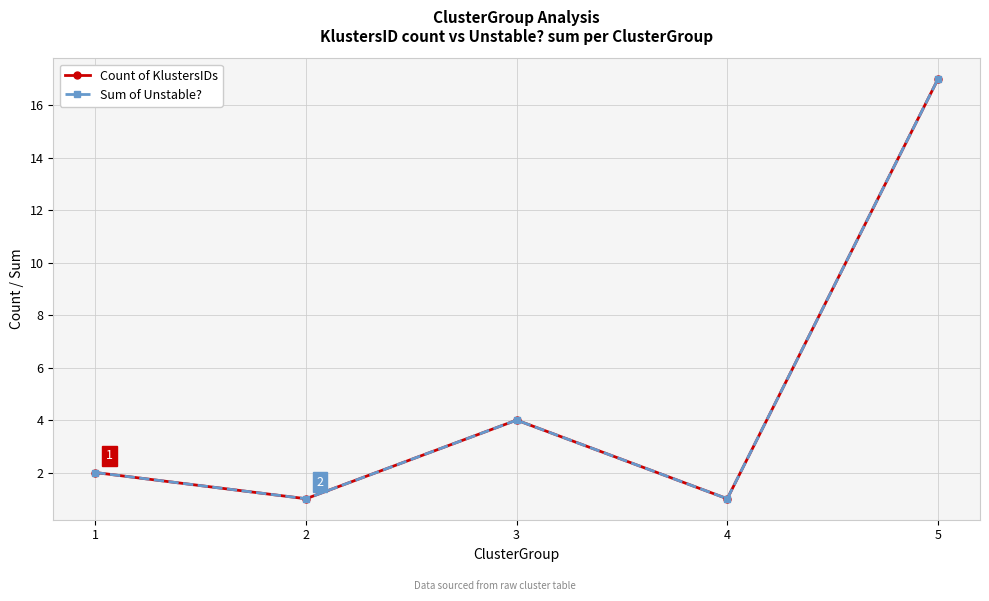

Where is Count of KlustersIDs nearest to the value 9?

3